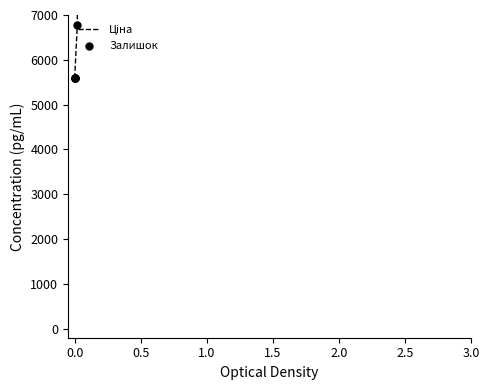

What are all the series names shown in the legend?

Ціна, Залишок